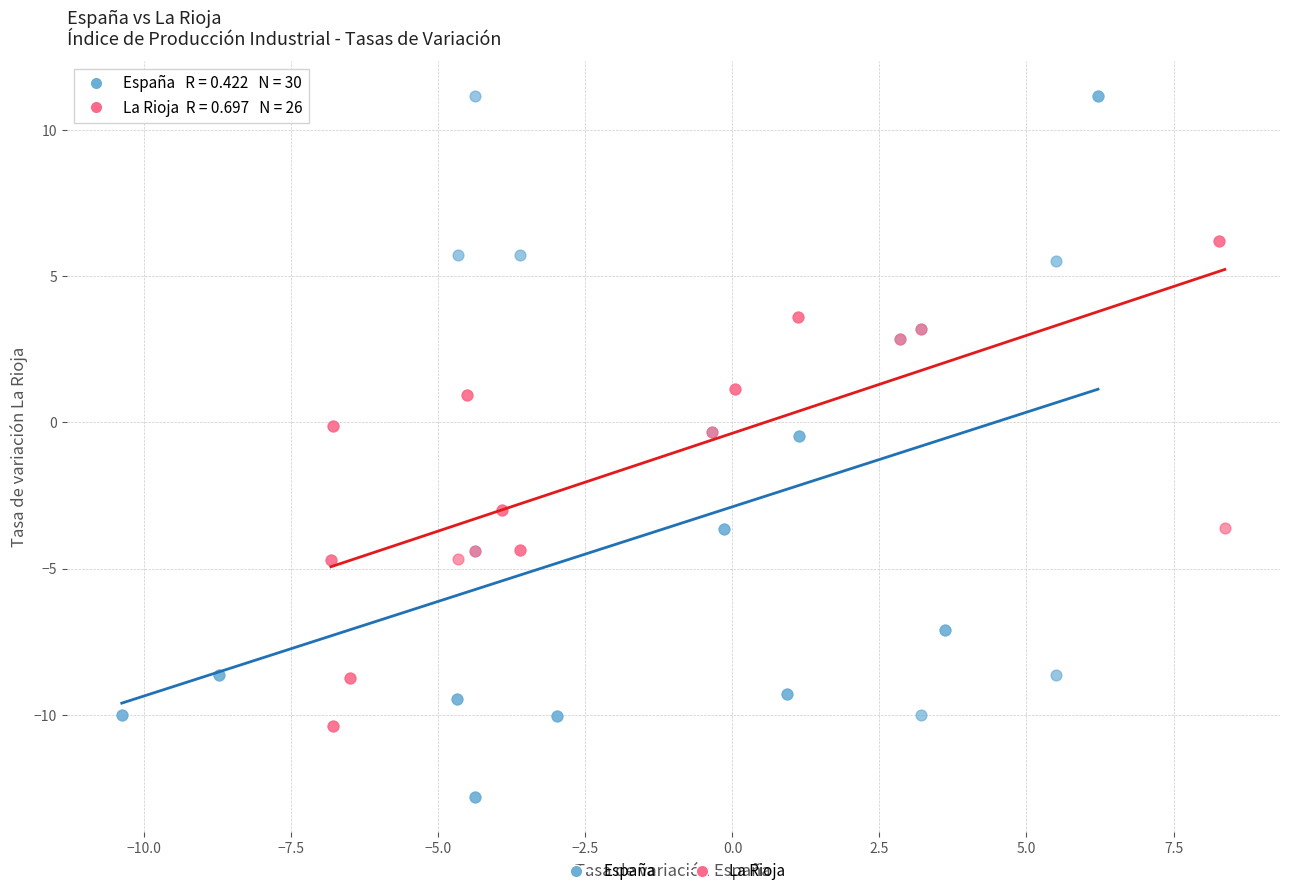

Which series has the widest spread of Y values?

España